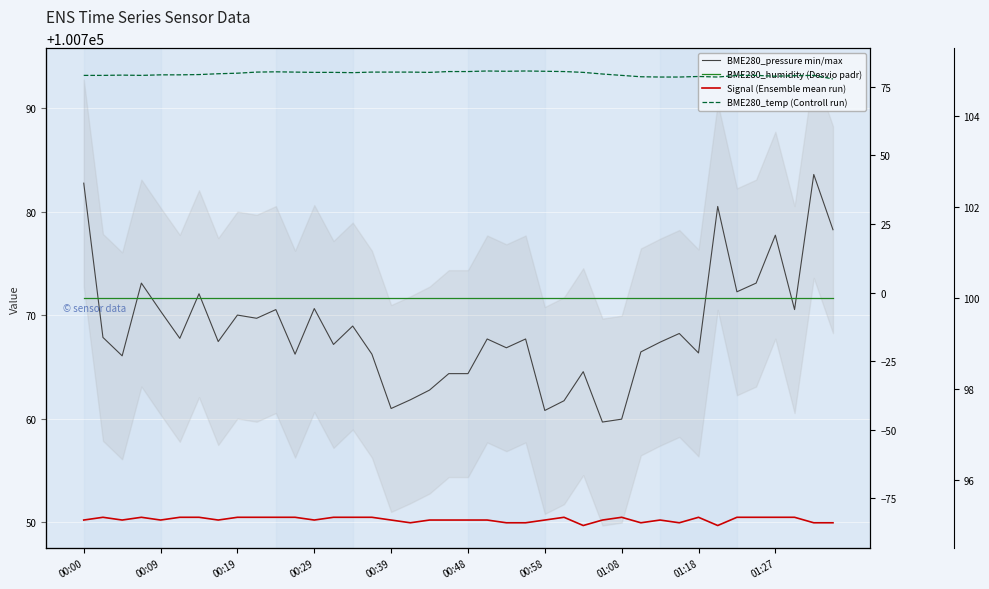

How many data points in Signal (ensemble mean) are above -83?

18